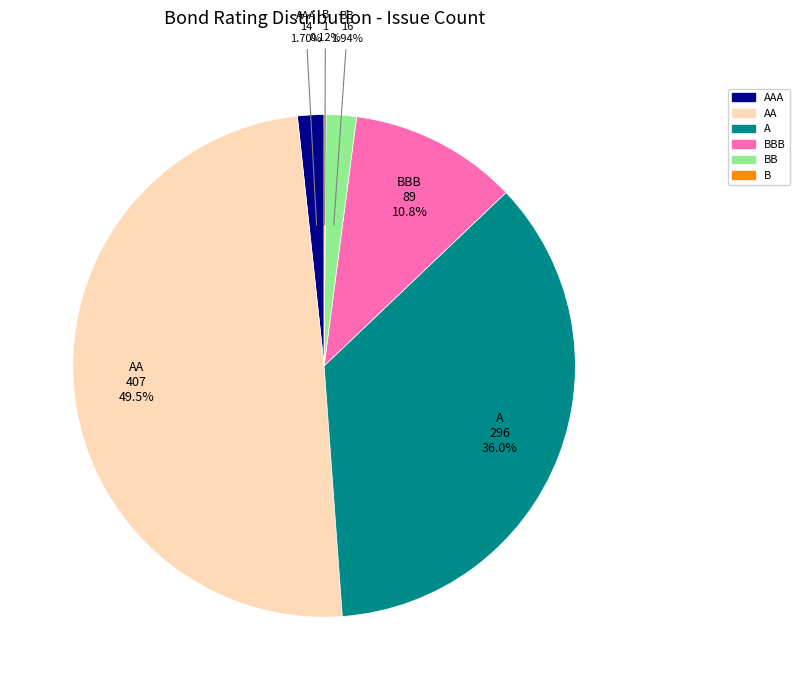

Does A account for over 50% of the chart?

No